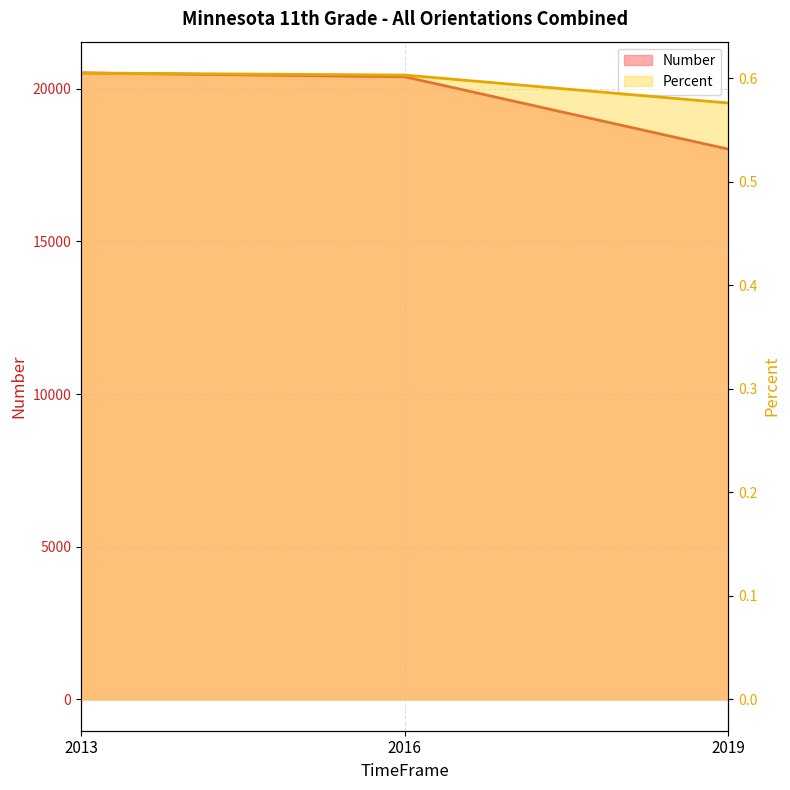

Reading left to right, what are all the values shown in this chart?

Number: 20519.0	20395.0	18024.0
Percent: 0.6	0.6	0.6